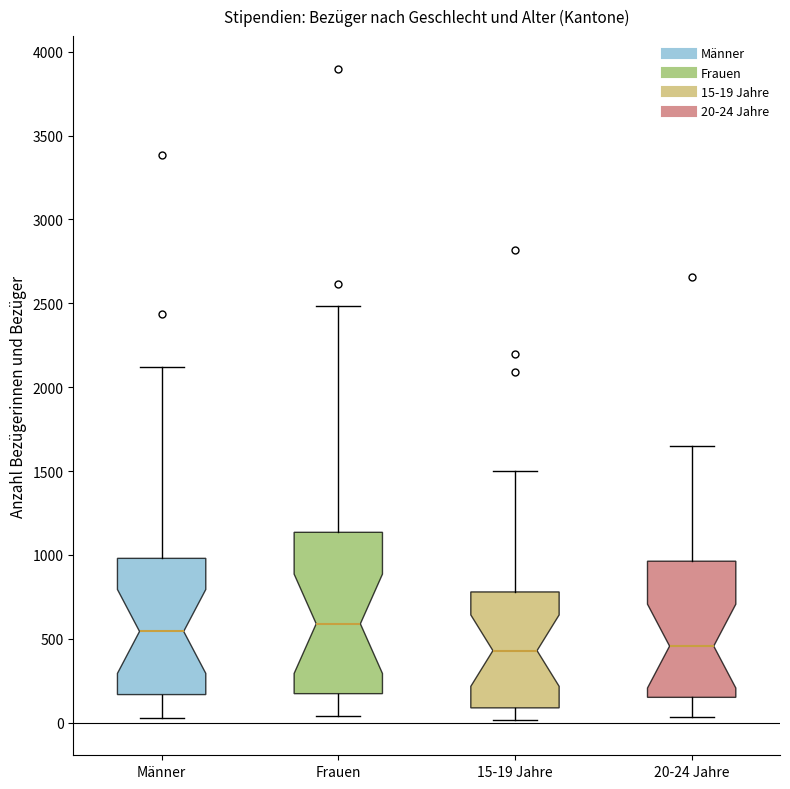

Where does the upper whisker of the box for 15-19 Jahre end on the y-axis? The values are not printed on the chart, so give them approximately, as read against the axis.

1500